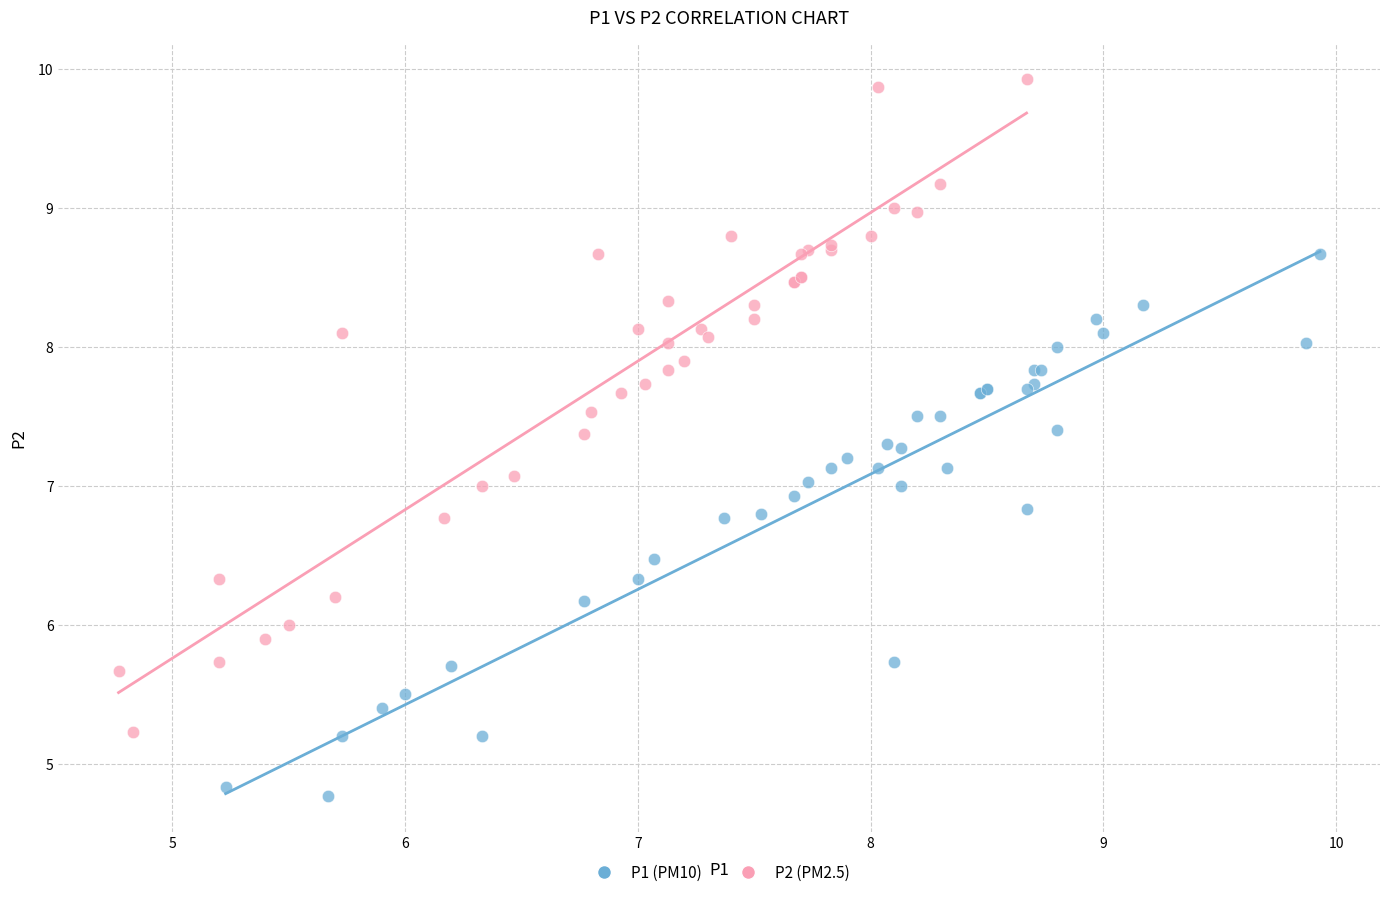

What are all the series names shown in the legend?

P1 (PM10), P2 (PM2.5)